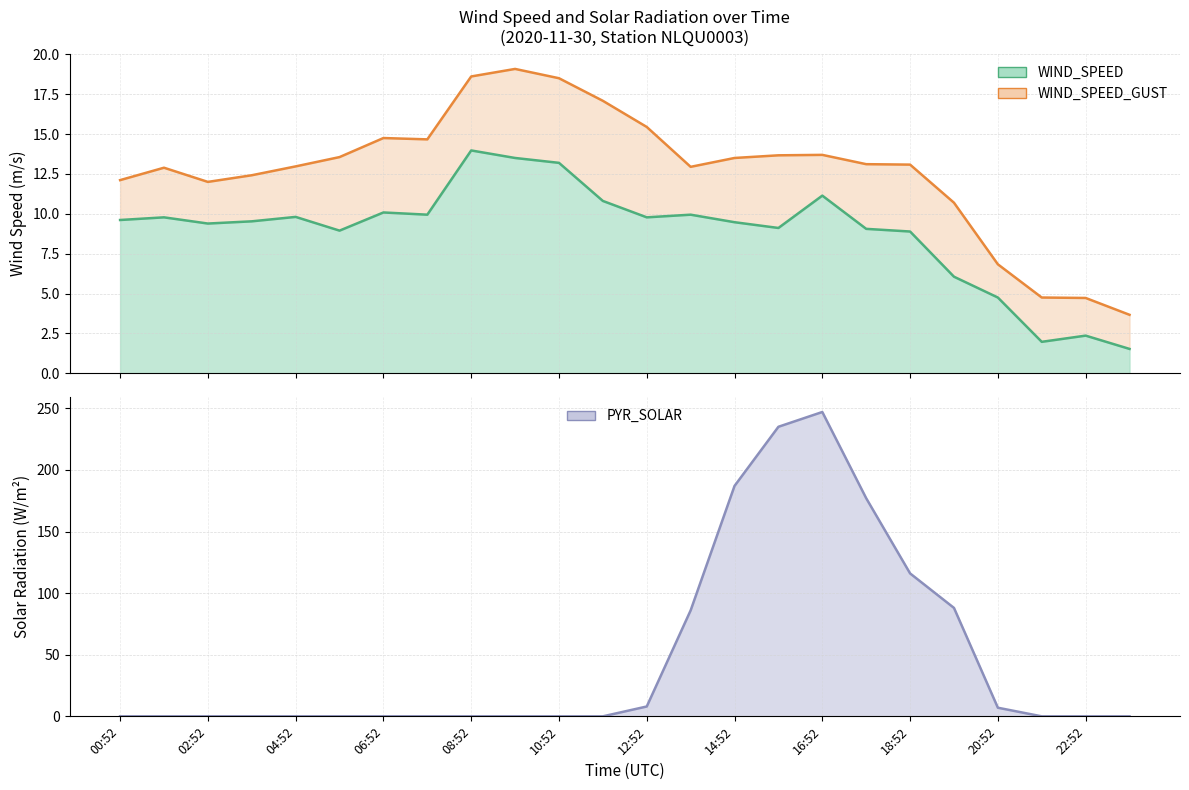

What is the label of the 1st point from the right?

23:52